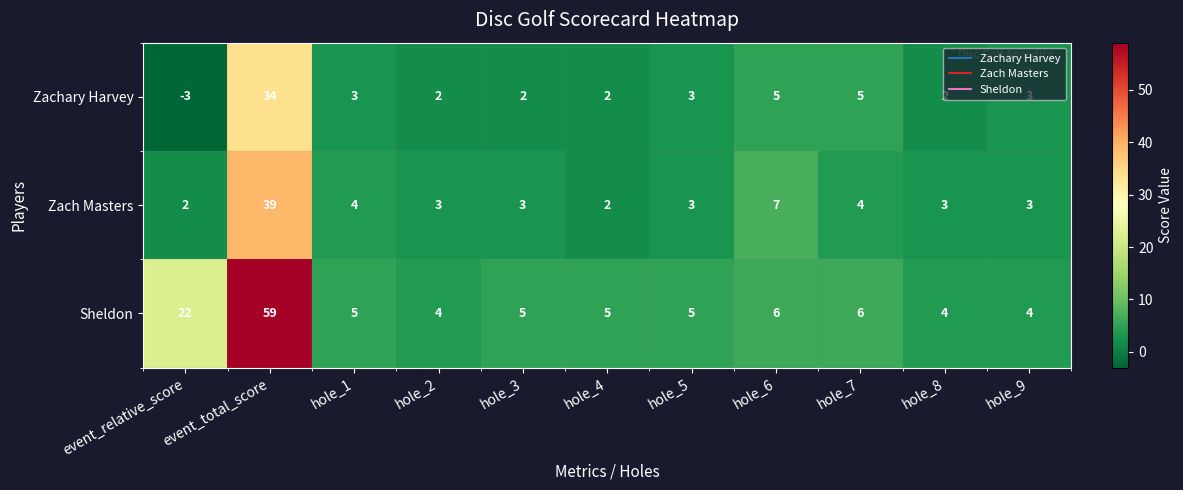

What is the difference between the maximum and minimum values in the Zach Masters series?

37